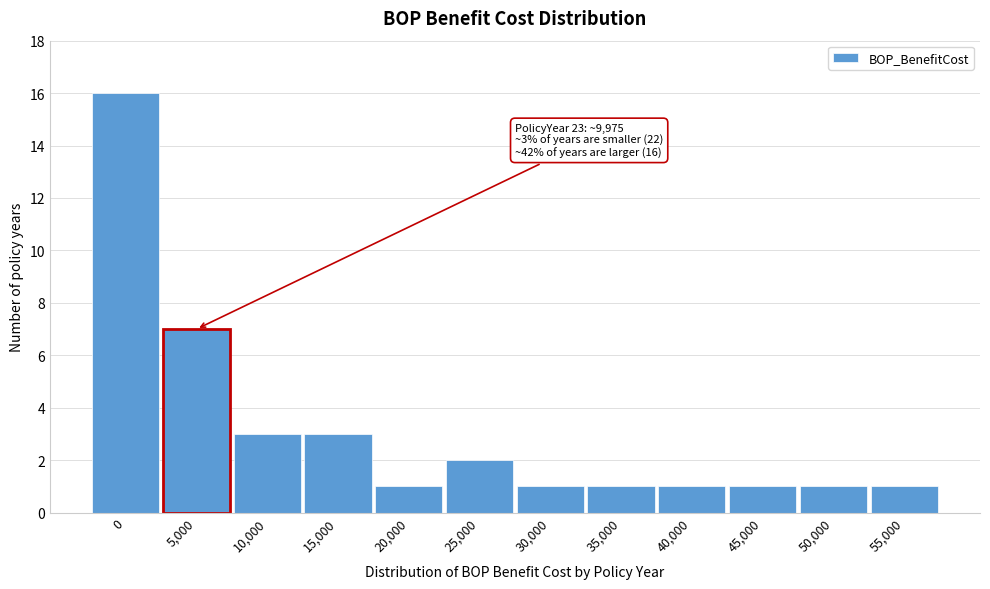

Reading left to right, extract all data points from this chart.

16	7	3	3	1	2	1	1	1	1	1	1